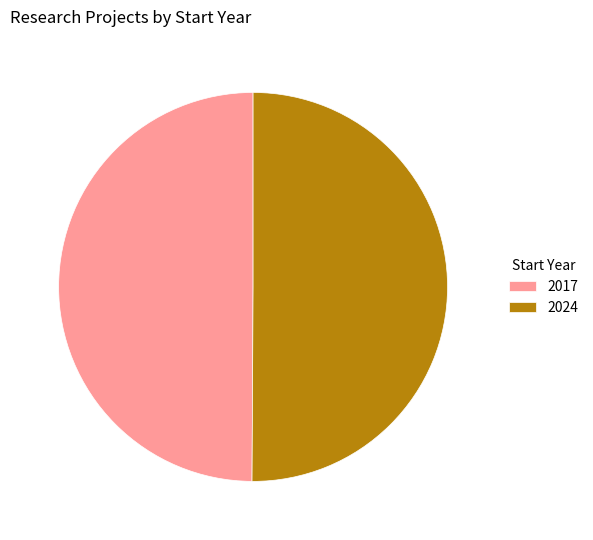

True or false: 2017 accounts for 62% of the total.

False